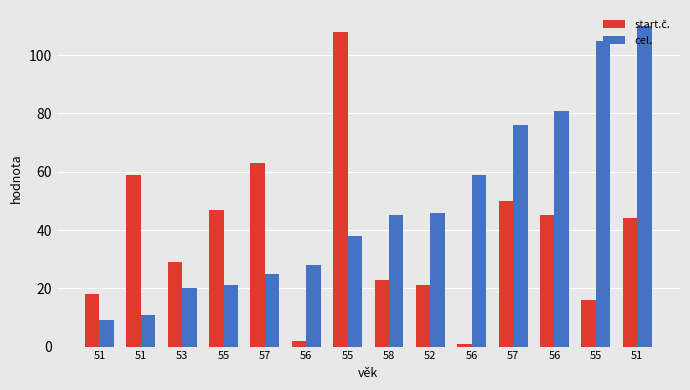

Count the number of data series in this chart.

2